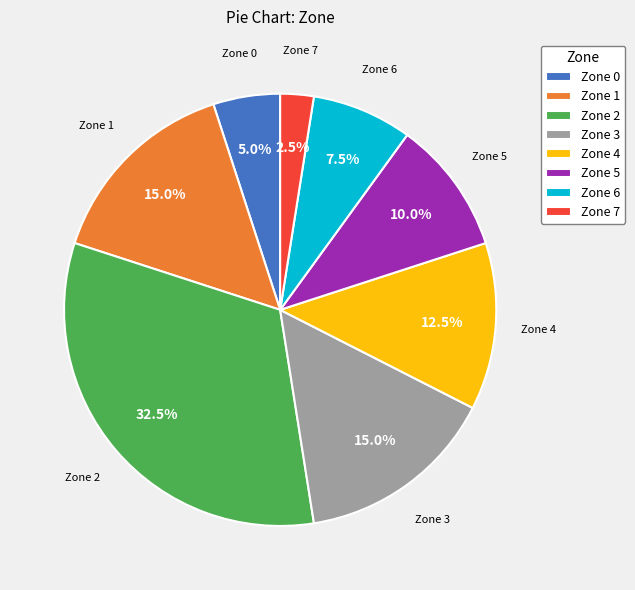

What percentage do Zone 7 and Zone 2 together represent?

35.0%